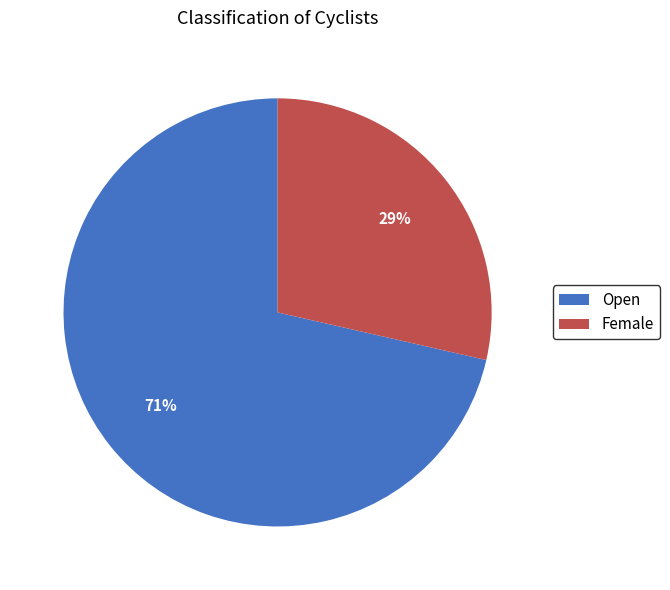

To the nearest percent, what portion does Open represent?

71%